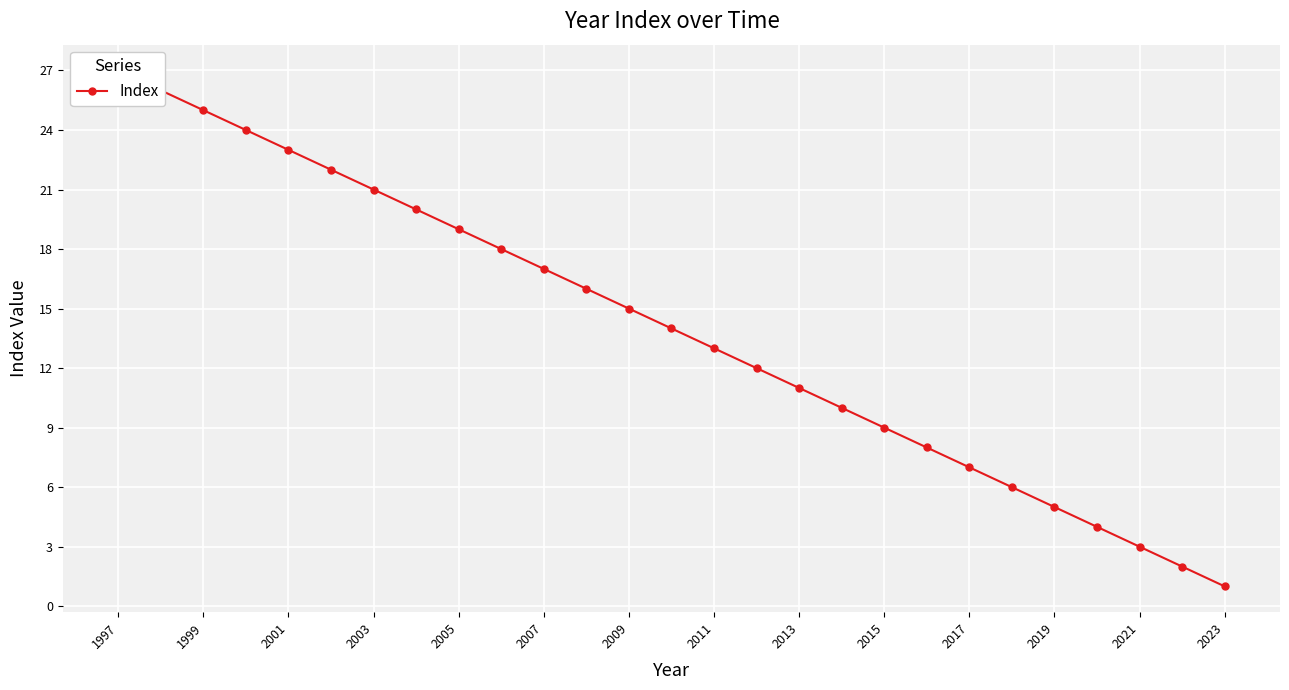

How many data points are above 14?

13